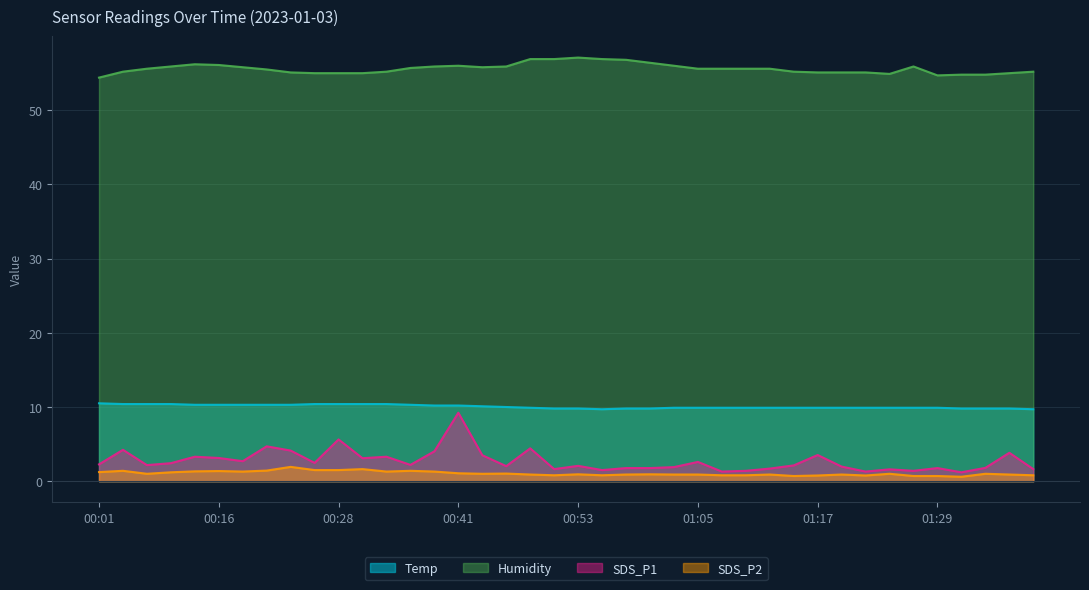

At which label is SDS_P2 closest to 1?

00:06